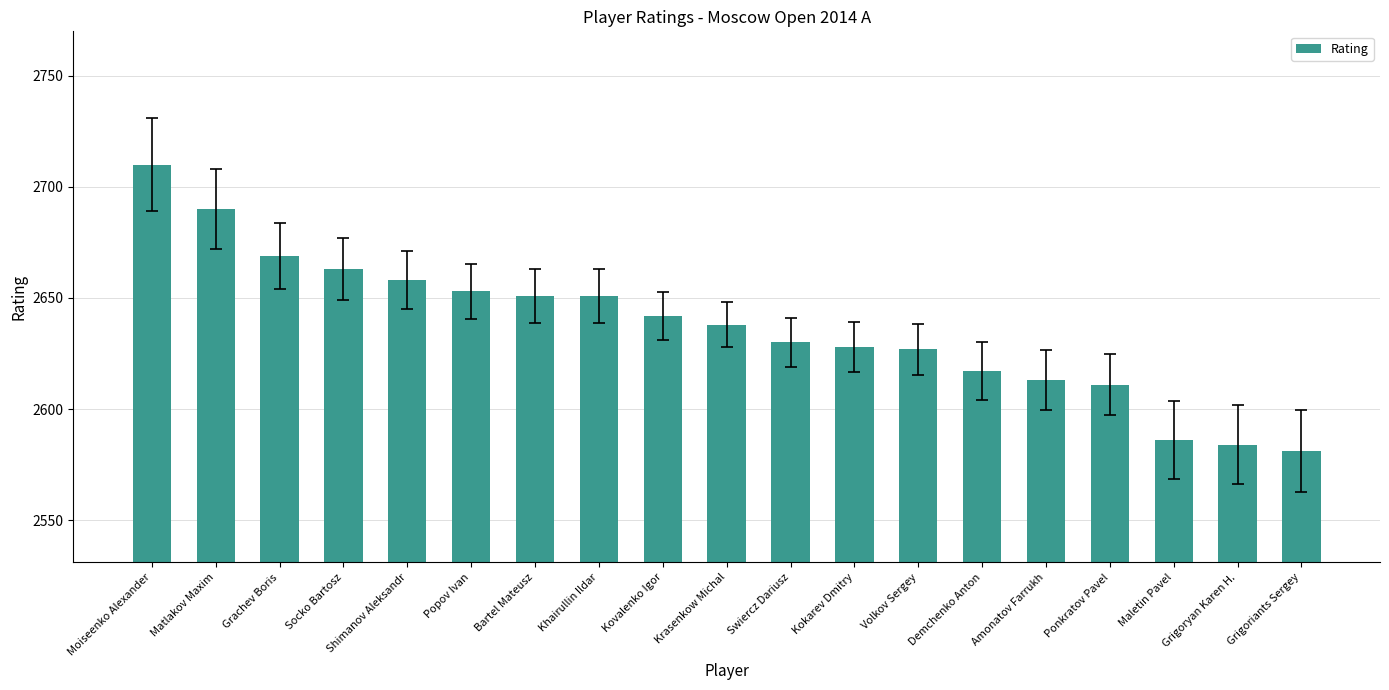

Between Kovalenko Igor and Volkov Sergey, which is larger?

Kovalenko Igor